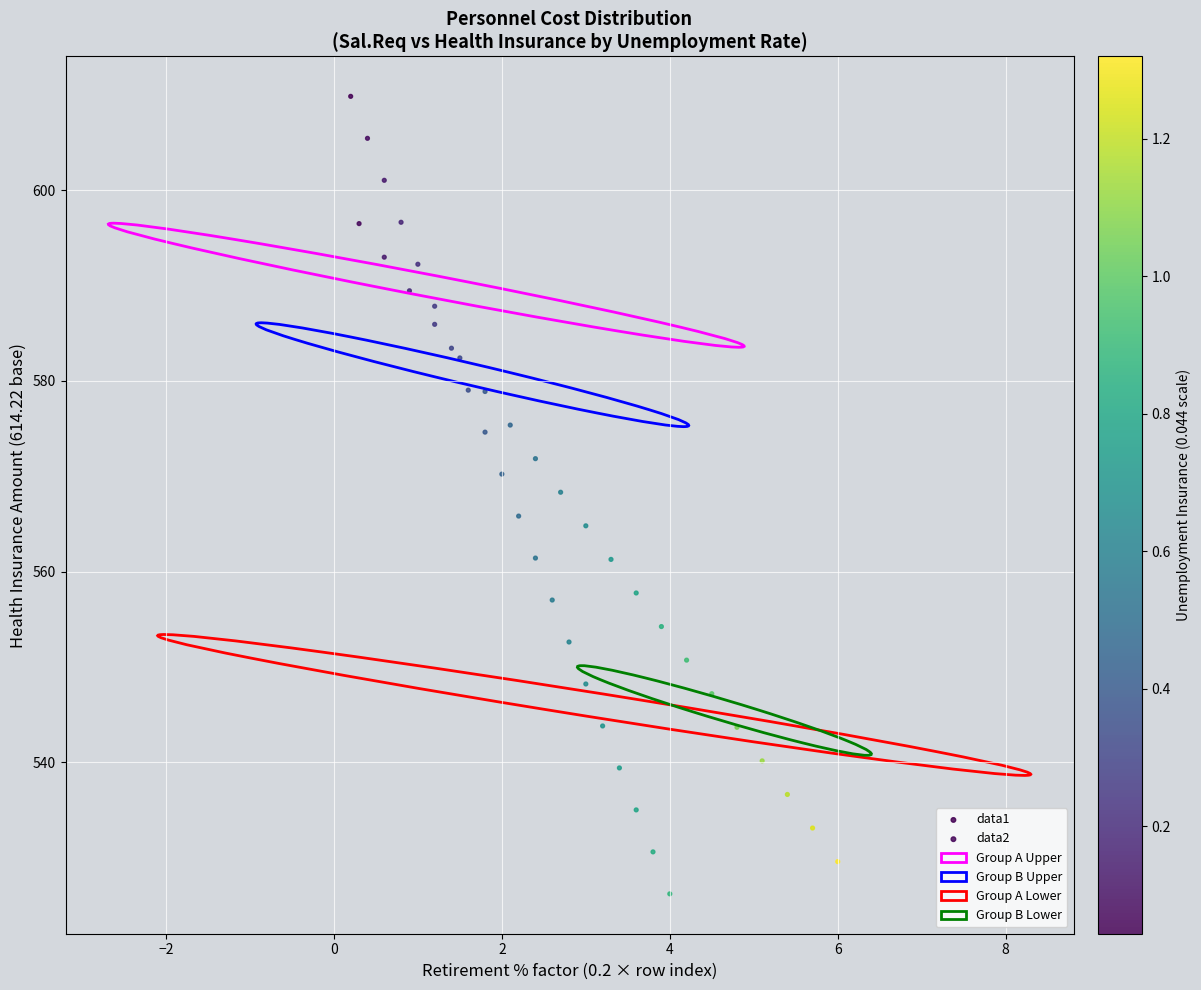

Which series reaches the maximum Y coordinate?

data1